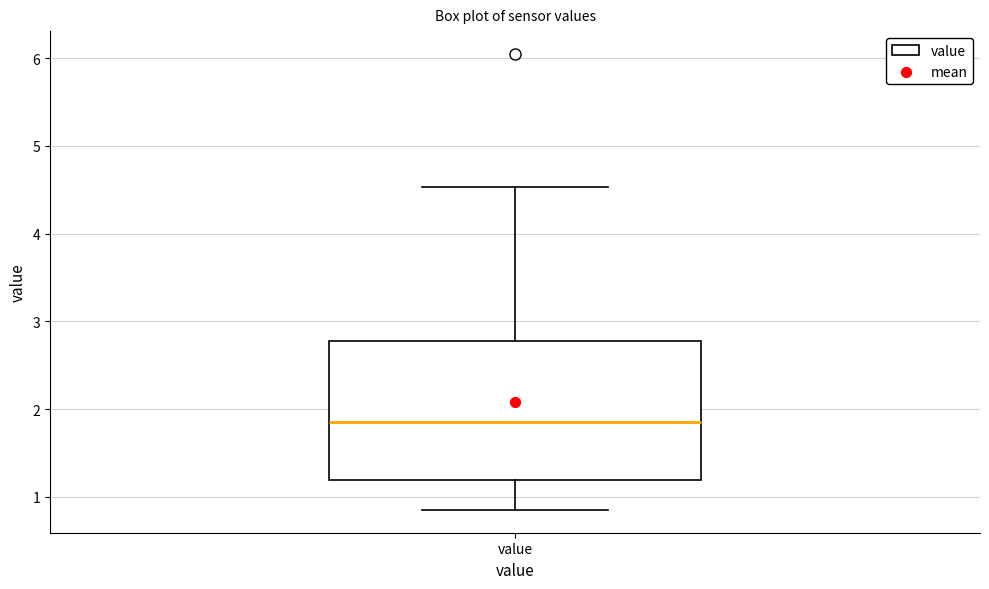

Read this box plot against the y-axis: the position of the median line, the range covered by the box, and the ends of both whiskers. The values are not printed on the chart, so give them approximately, as read against the axis.

median 1.9, box 1.2 to 2.8, whiskers 0.9 to 4.5